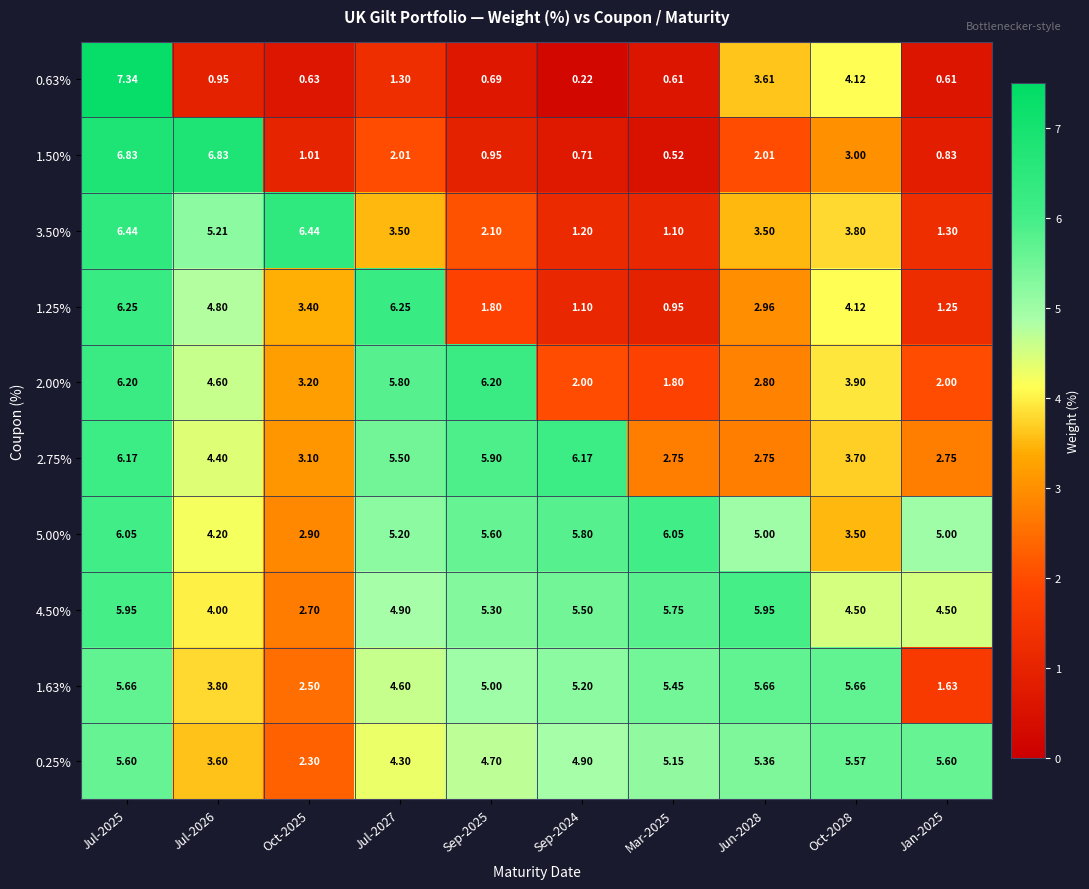

Which series has the largest total across all categories?

5.00%